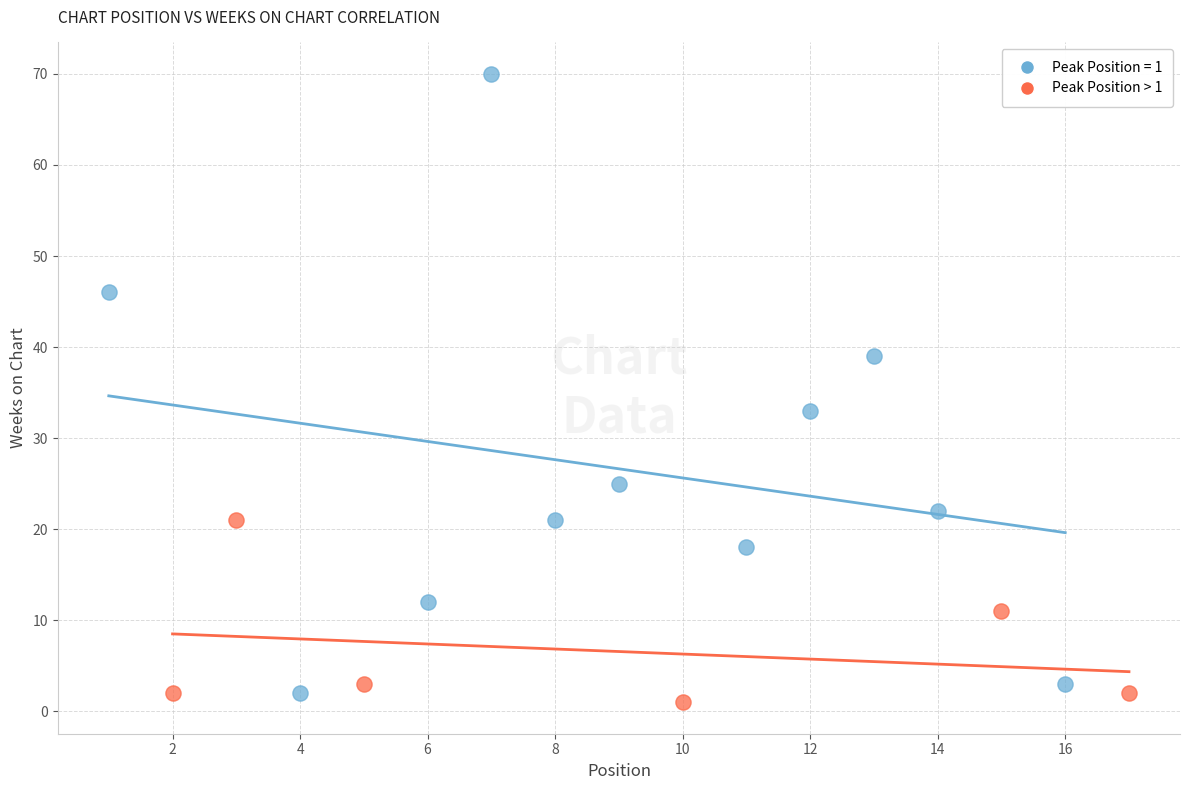

Which series has the largest Y range (max minus min)?

Peak Position = 1